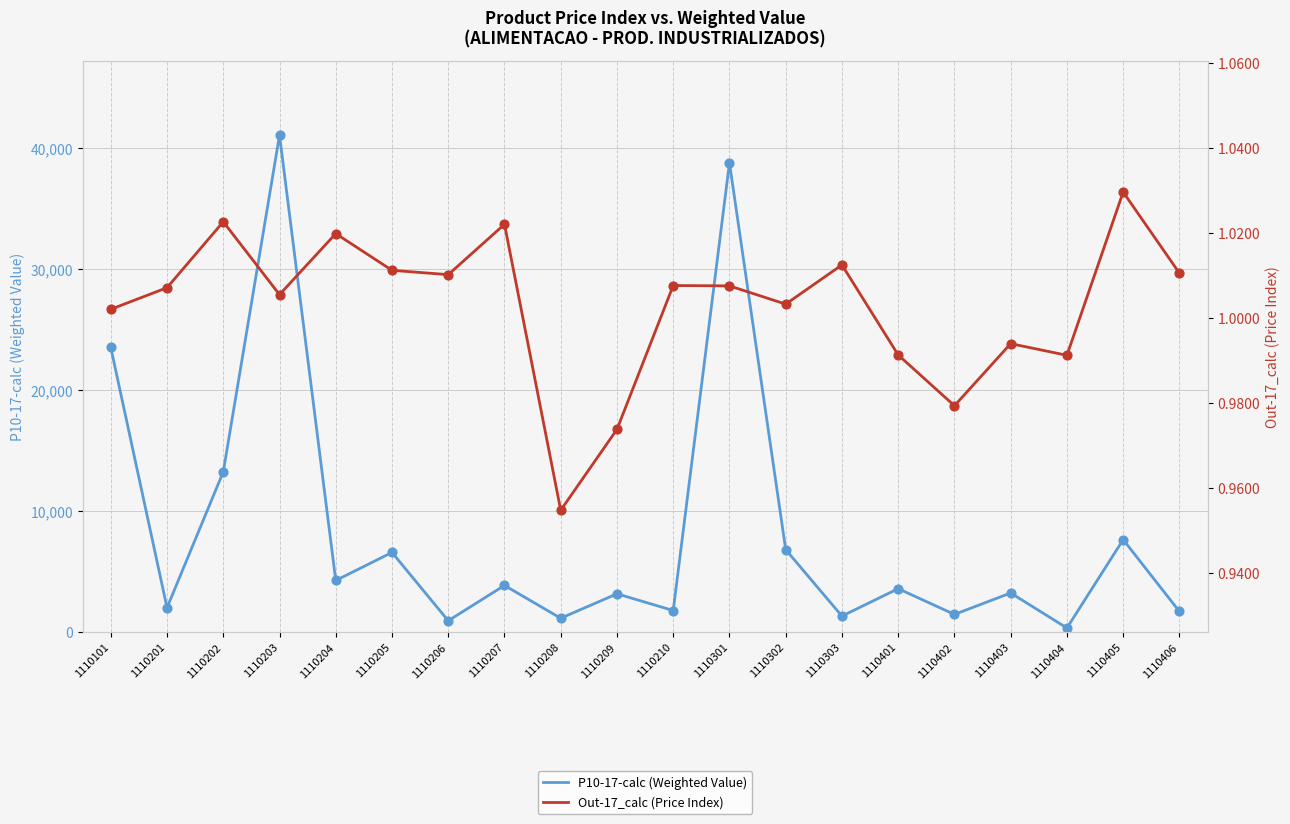

What is the total value across all series at 1110401?

3580.1